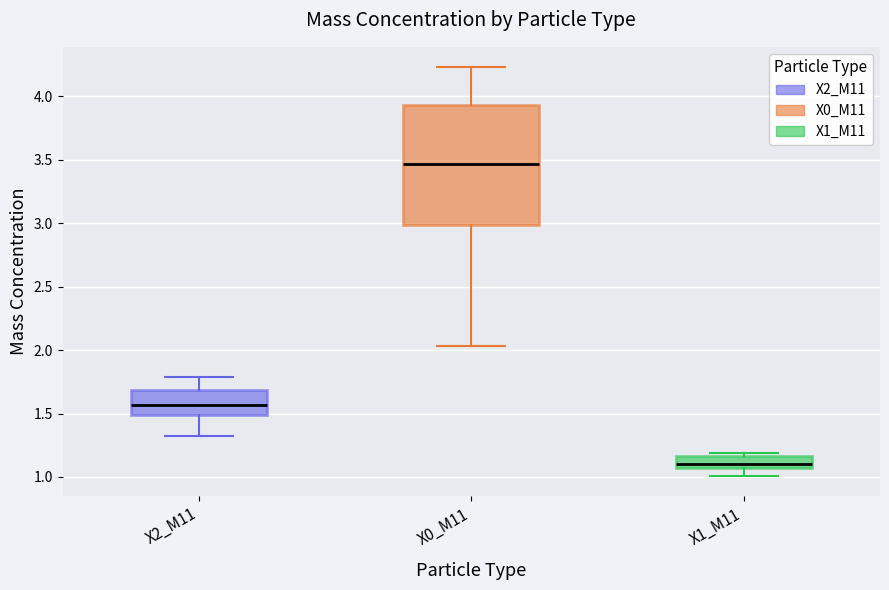

Reading left to right, read every box against the y-axis: the position of its median line, the range the box covers, and the ends of its whiskers. The values are not printed on the chart, so give them approximately, as read against the axis.

X2_M11: median 1.55, box 1.50 to 1.70, whiskers 1.30 to 1.80
X0_M11: median 3.45, box 3.00 to 3.95, whiskers 2.05 to 4.25
X1_M11: median 1.10, box 1.05 to 1.15, whiskers 1.00 to 1.20